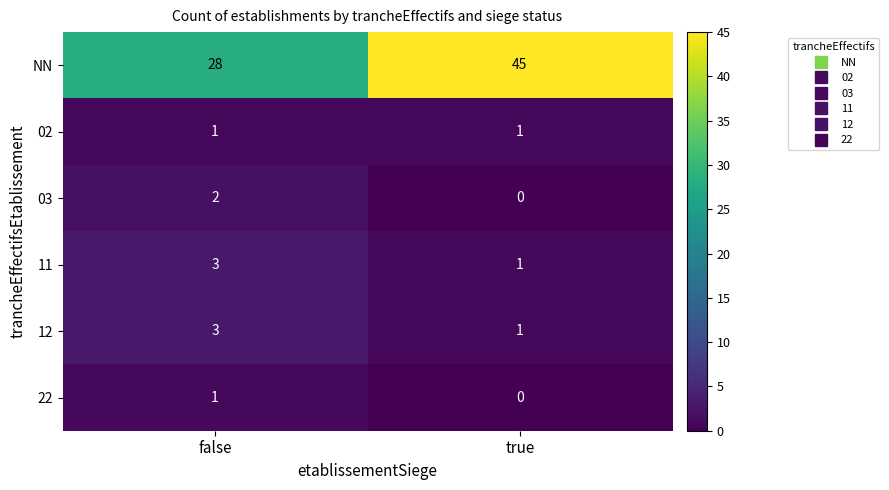

What is the difference between the NN values at false and true?

17